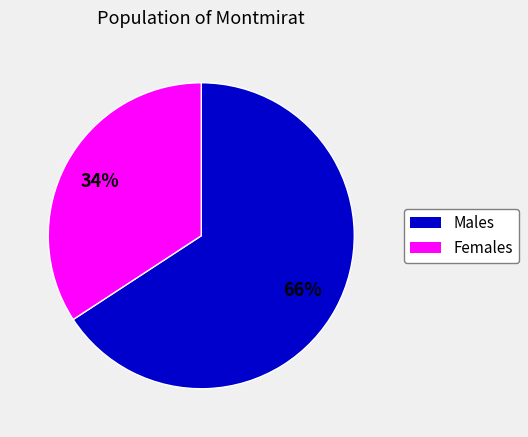

To the nearest percent, what is the average slice percentage?

50%